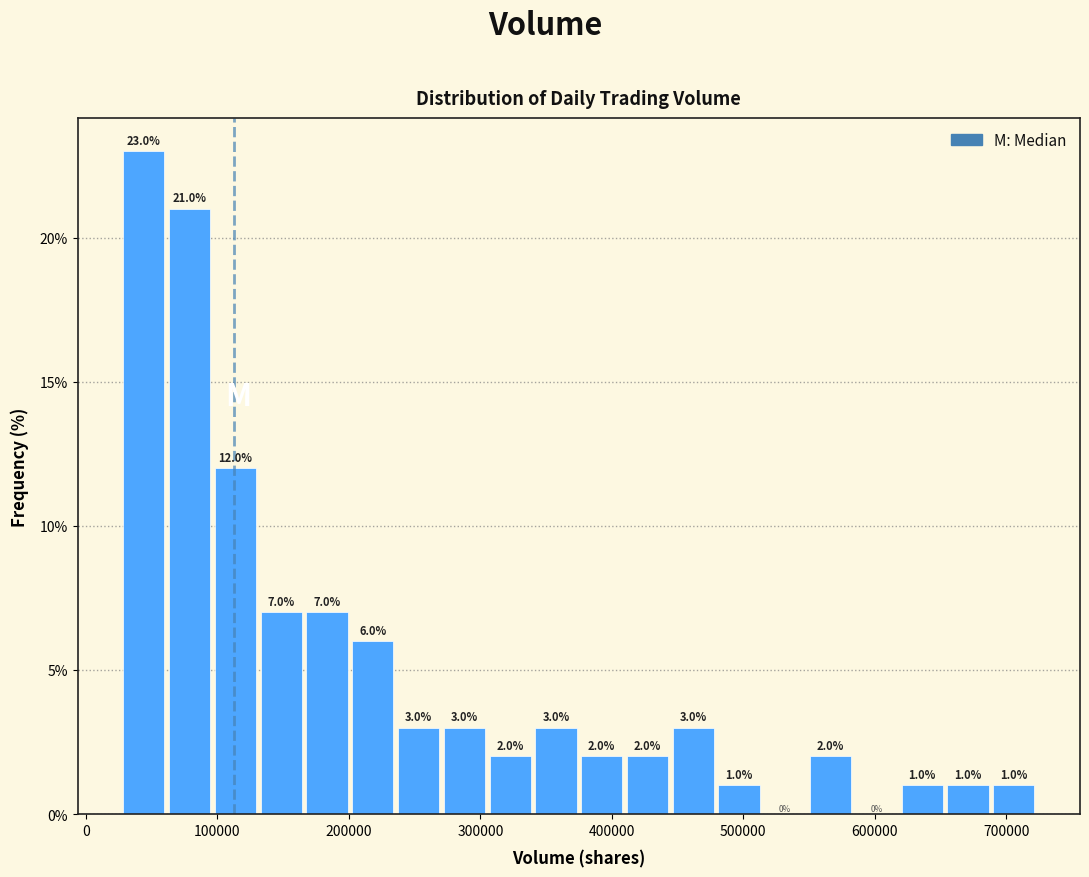

Around what value on the x-axis is the tallest bar? Give the approximate position of its centre, as read against the axis.

40000